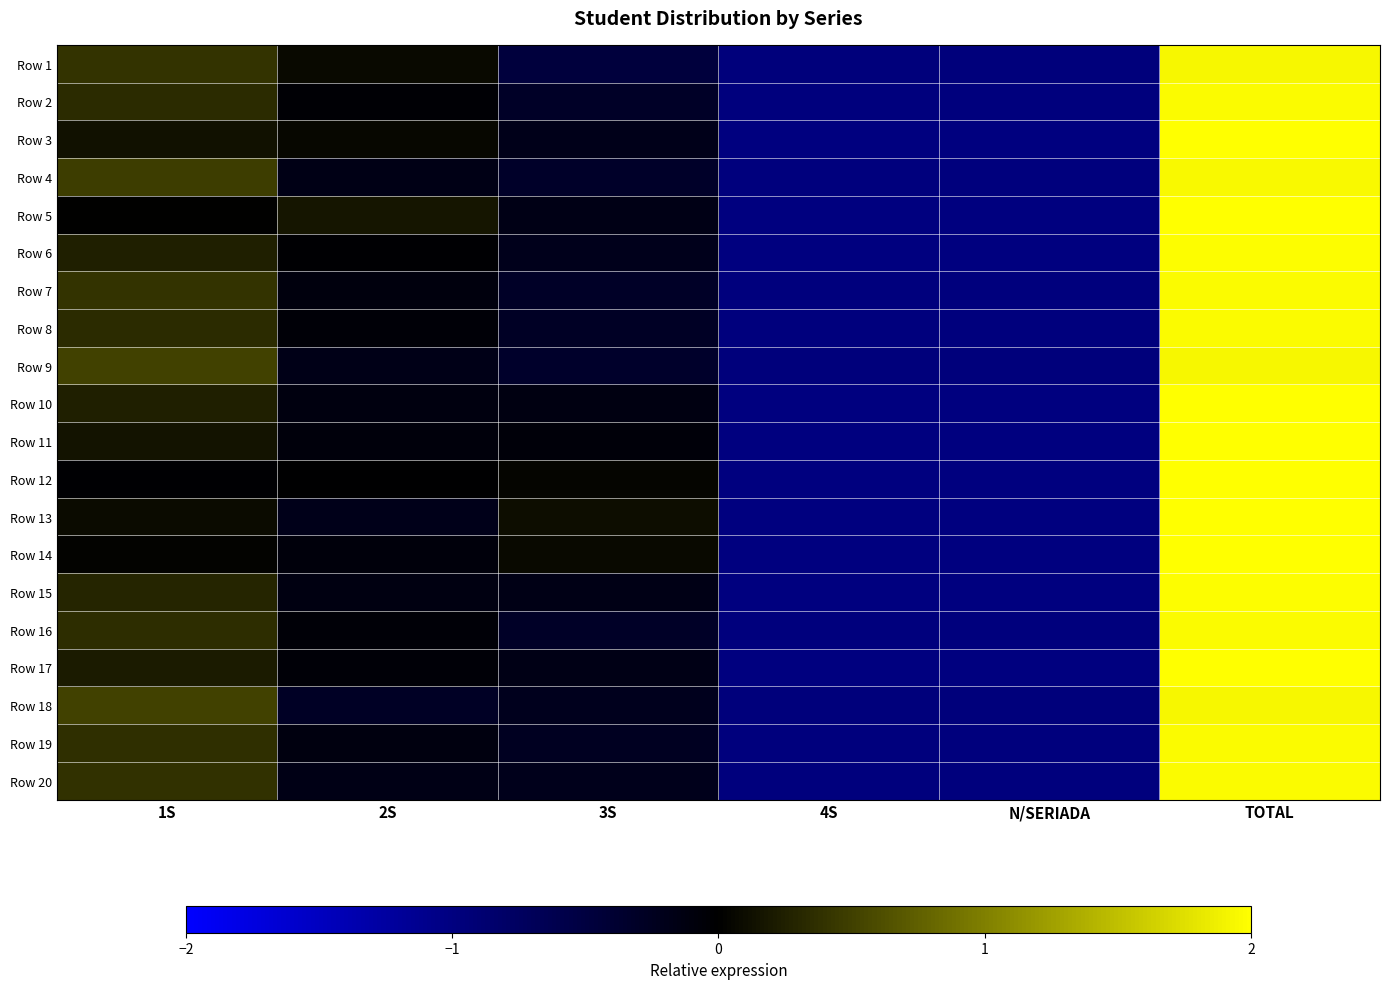

Between 4S and 3S, which is larger?

3S